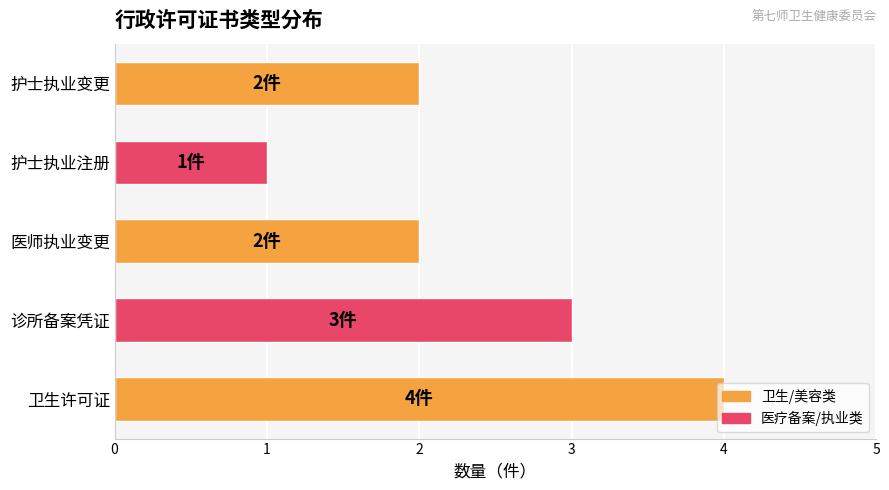

What is the difference between the maximum and minimum values?

3